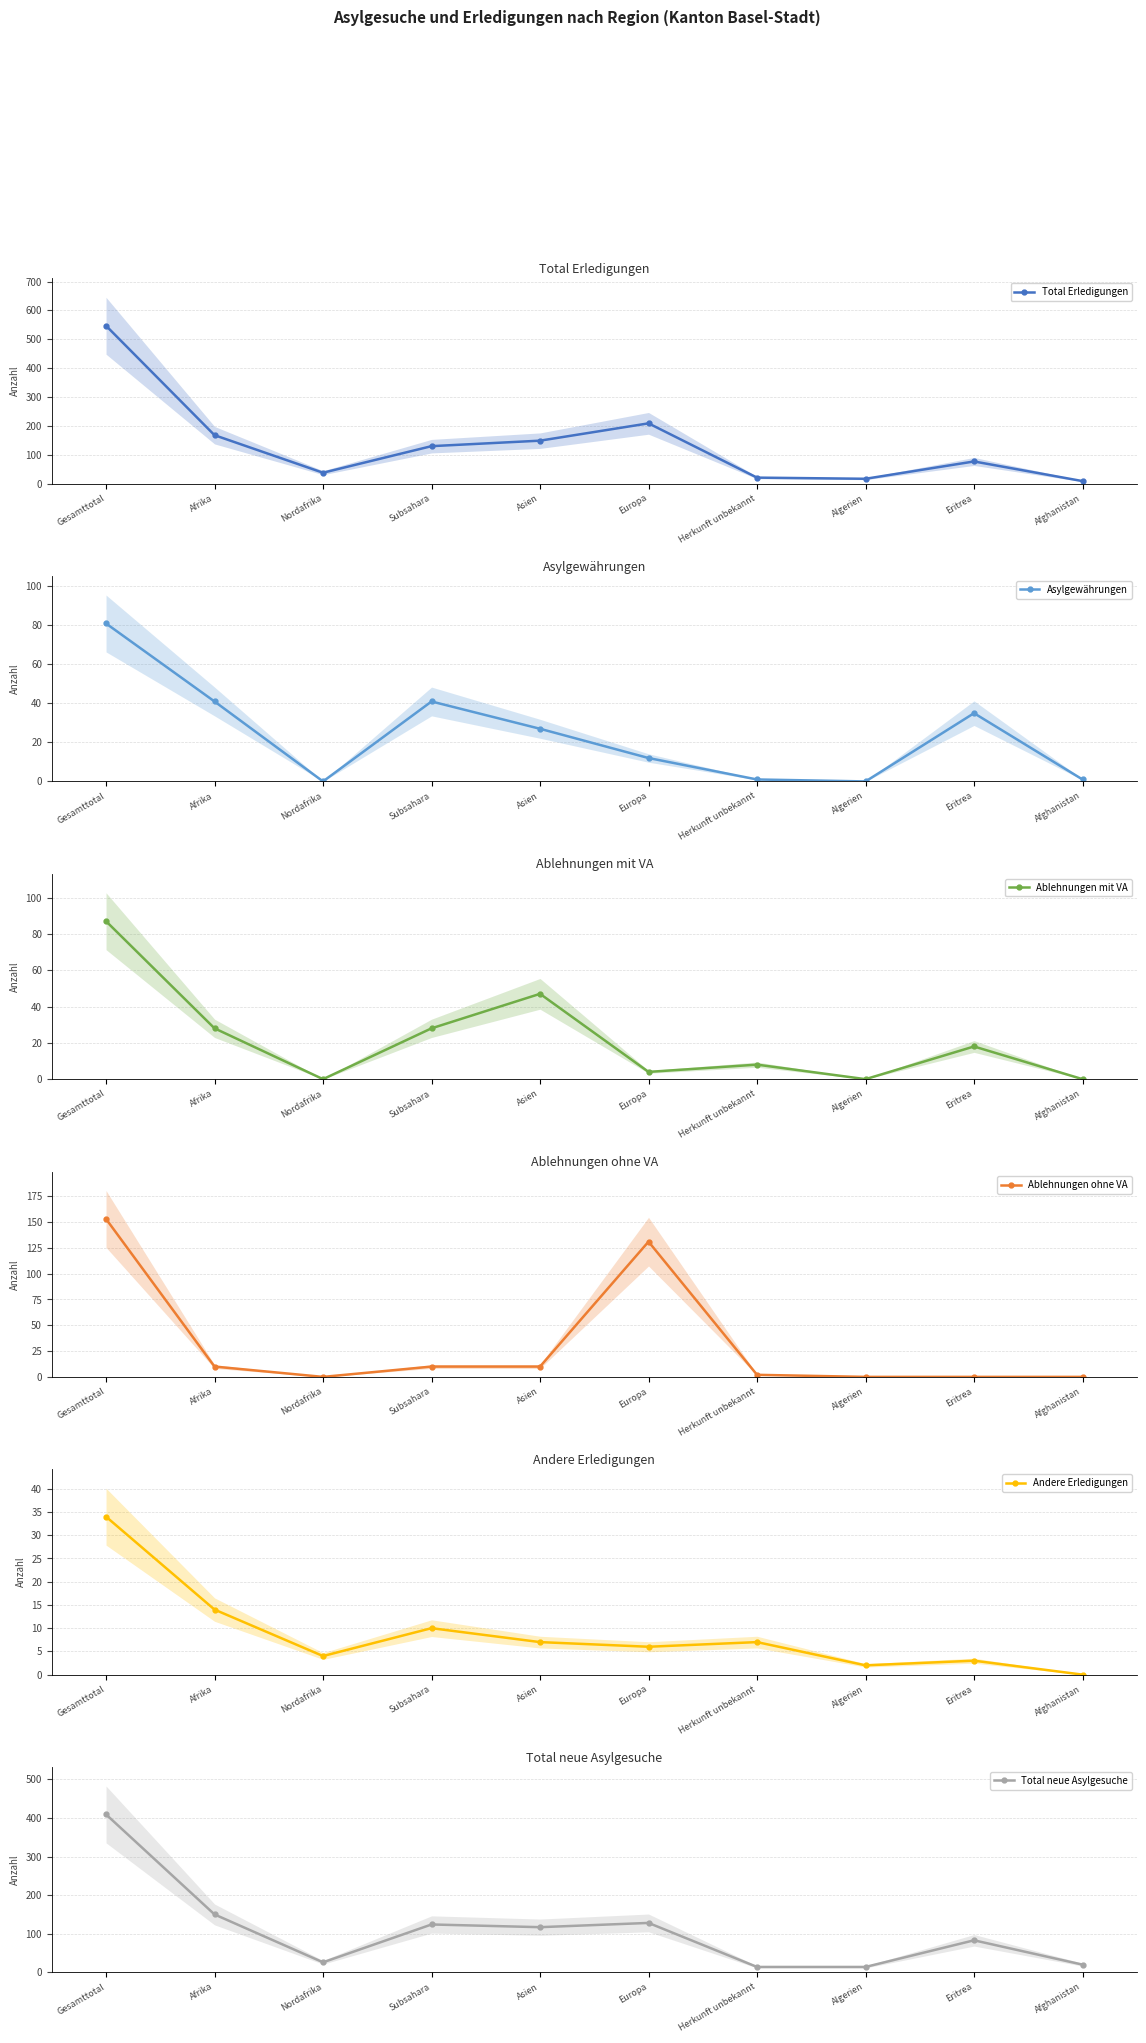

True or false: Asylgewährungen has more than 2 interior local peaks.

False